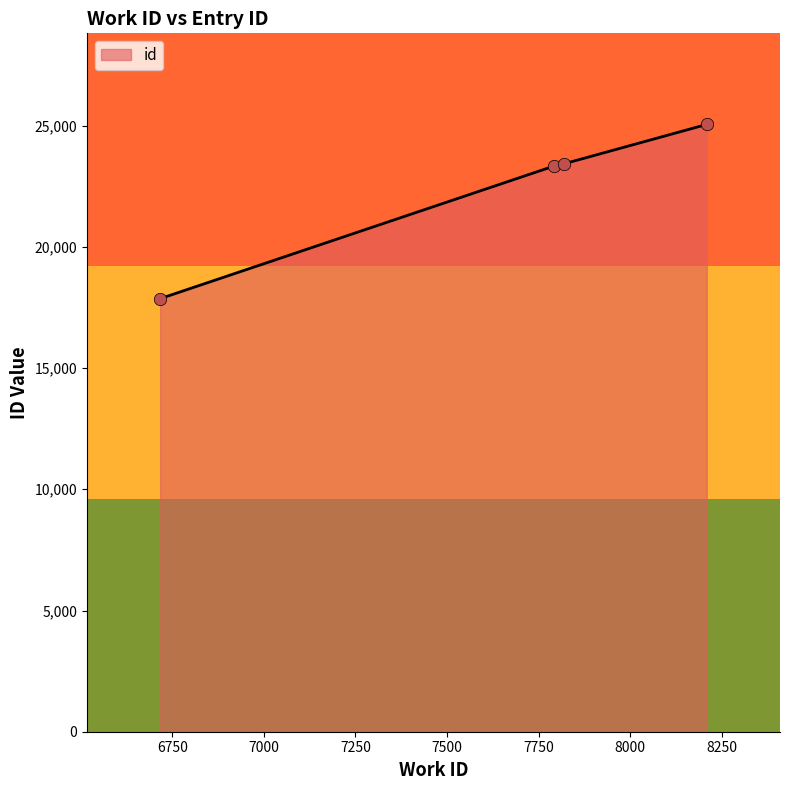

Approximately how many times larger is the value at 8209 compared to 7793?

1.1